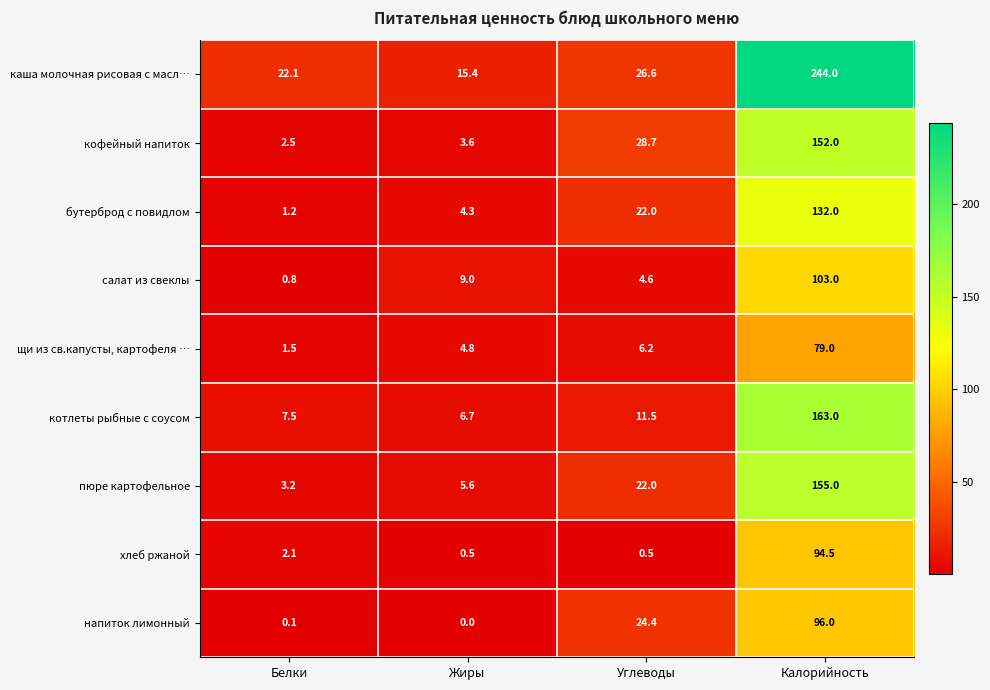

Which category has the highest value across all series?

Калорийность